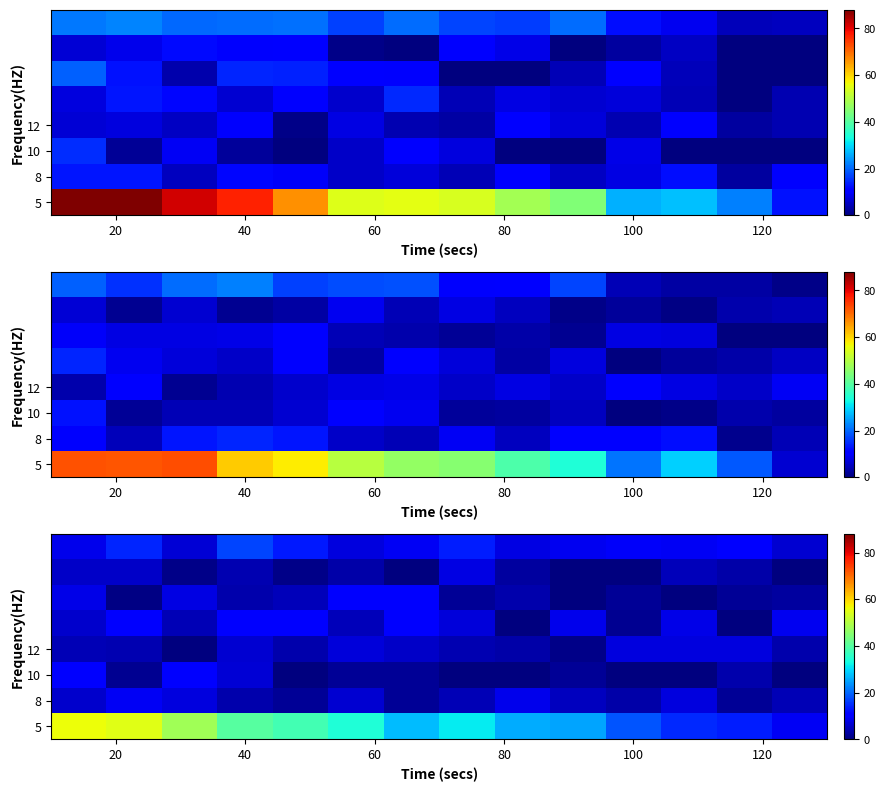

Which series has the widest spread of values?

5